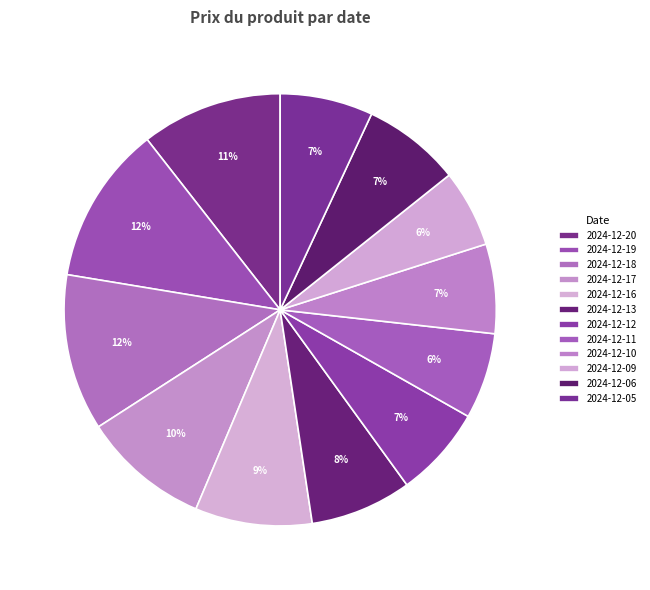

Count the number of slices in the pie.

12